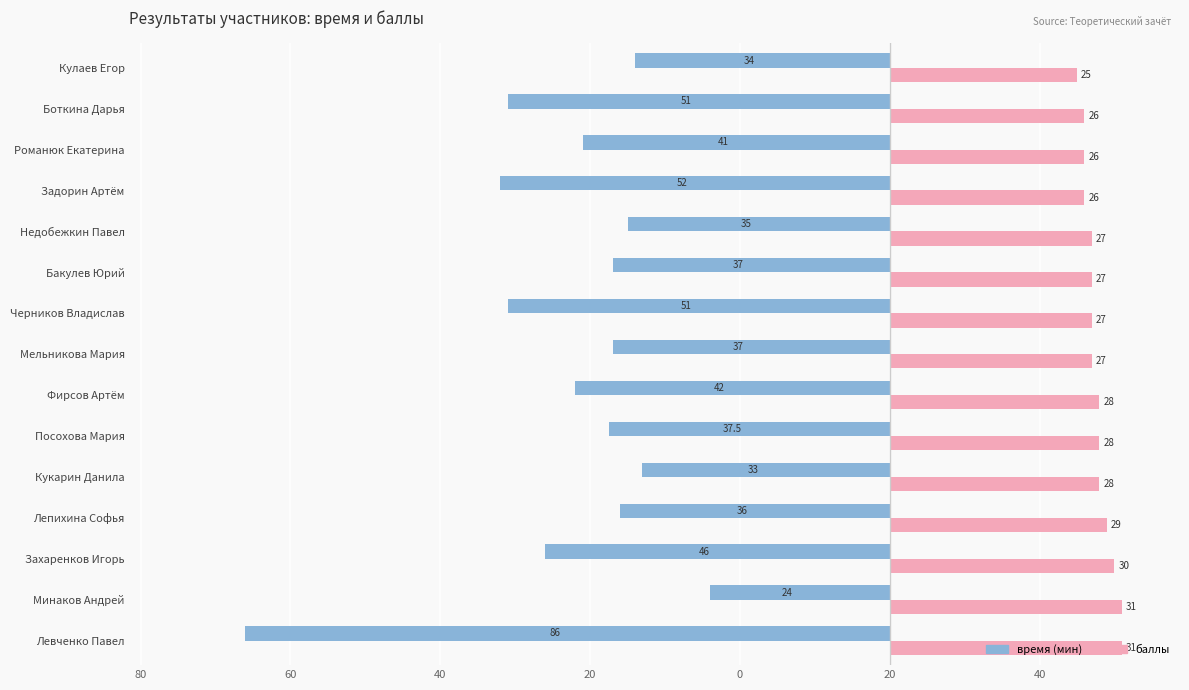

What are all the series names shown in the legend?

время (мин), баллы